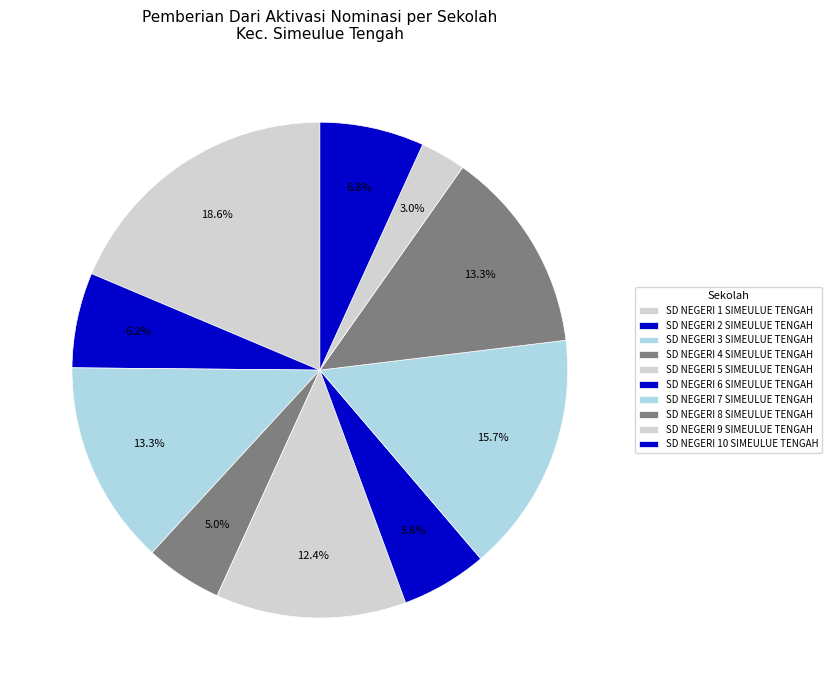

To the nearest percent, what portion does SD NEGERI 9 SIMEULUE TENGAH represent?

3%